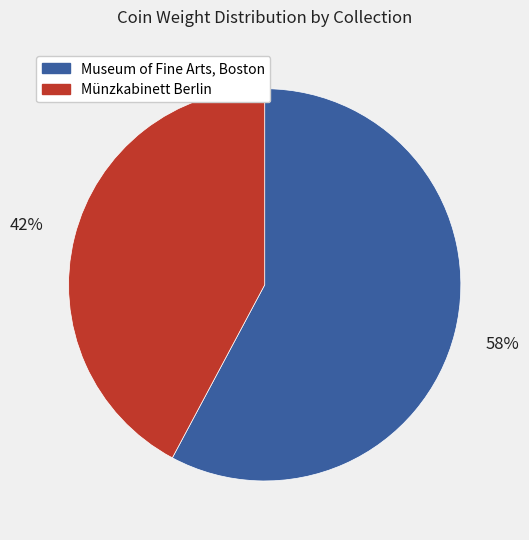

To the nearest percent, what percentage of the pie is Museum of Fine Arts, Boston?

58%